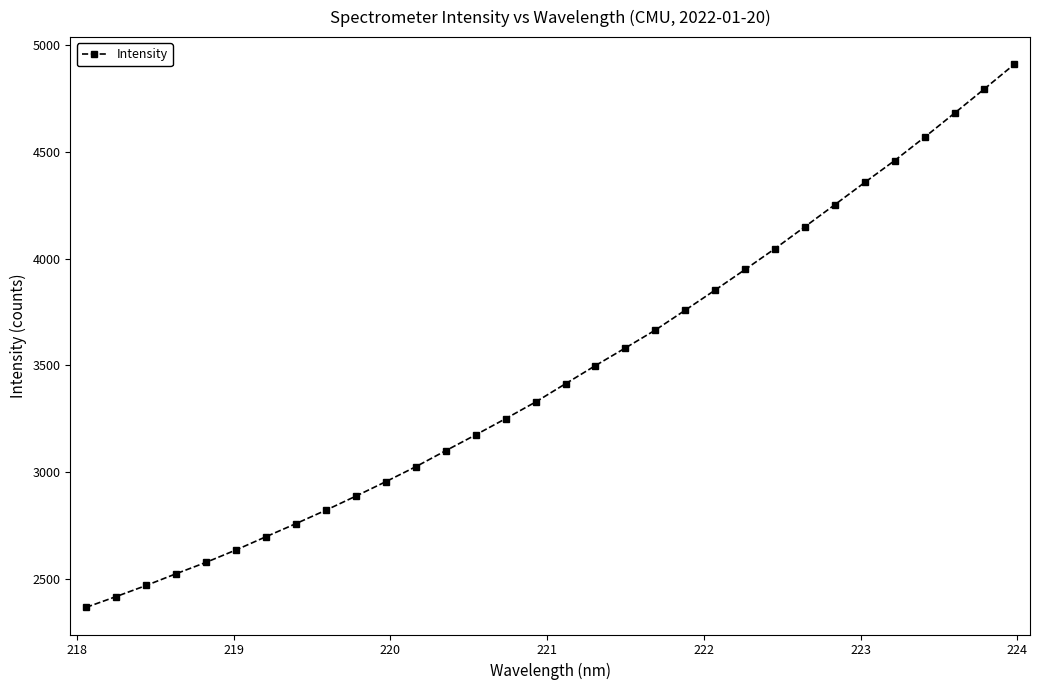

What is the value of the 32nd point from the left?

4909.3